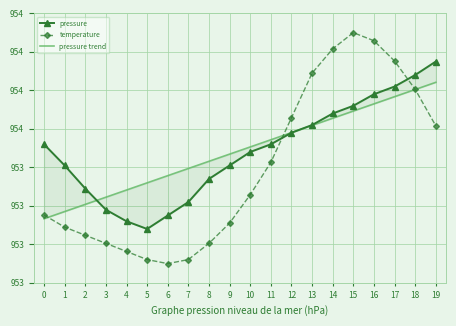

What are all the series names shown in the legend?

pressure, temperature, pressure trend